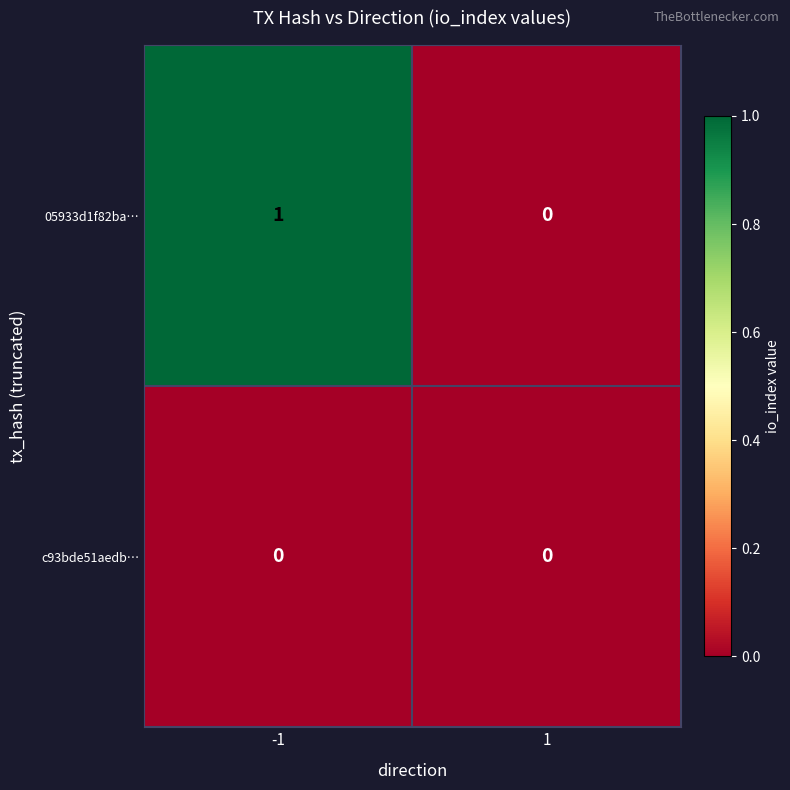

At -1, list the series in order from largest to smallest.

05933d1f82ba…, c93bde51aedb…